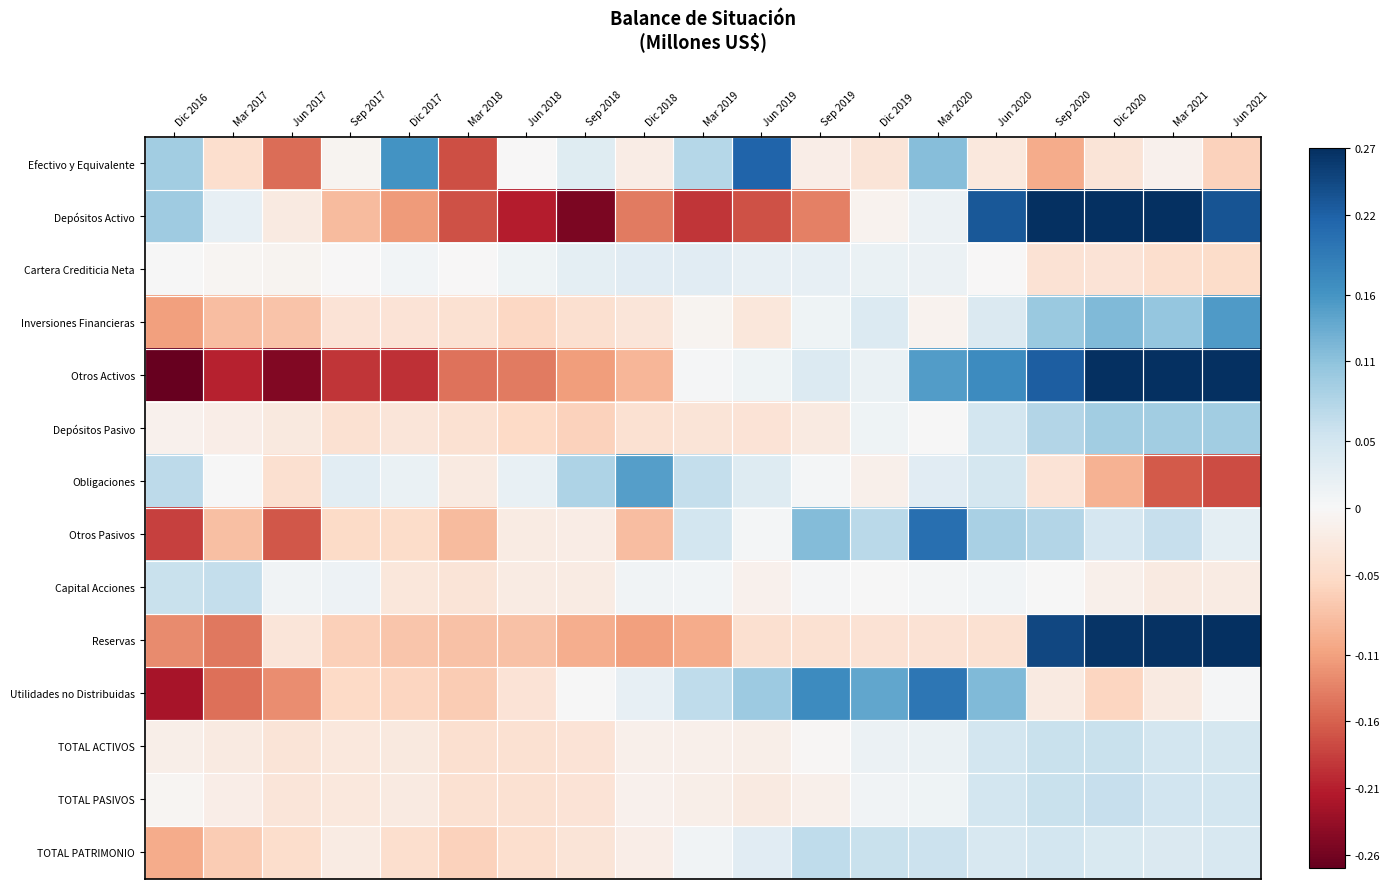

Which series has the largest range (max minus min)?

Otros Activos